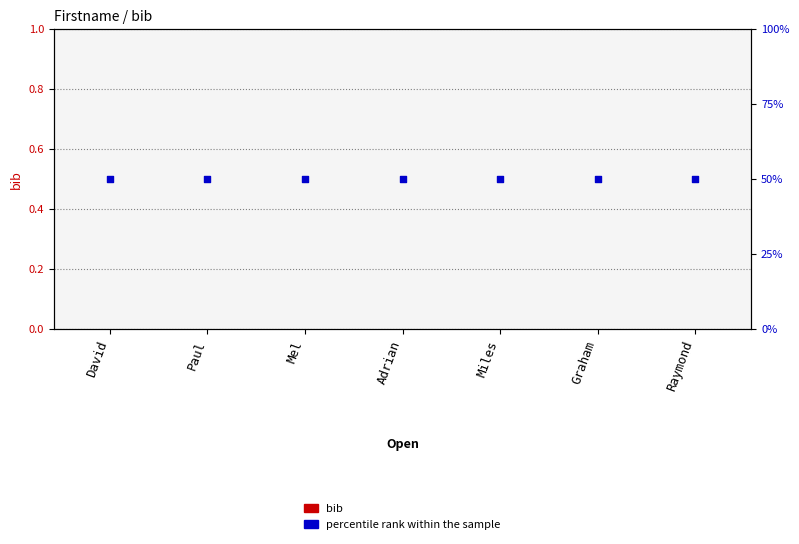

Is the value of bib at Raymond greater than the value of percentile rank within the sample at Graham?

No